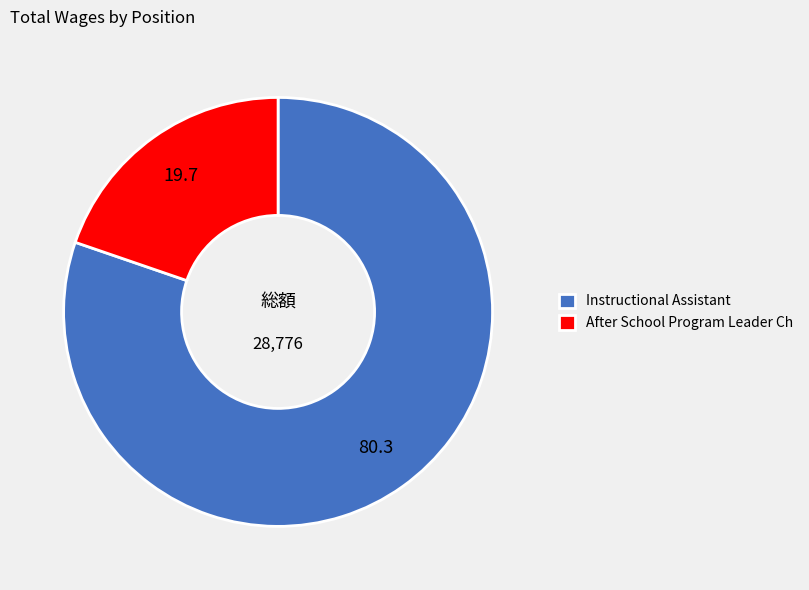

What is the smallest slice in the pie chart?

After School Program Leader Ch